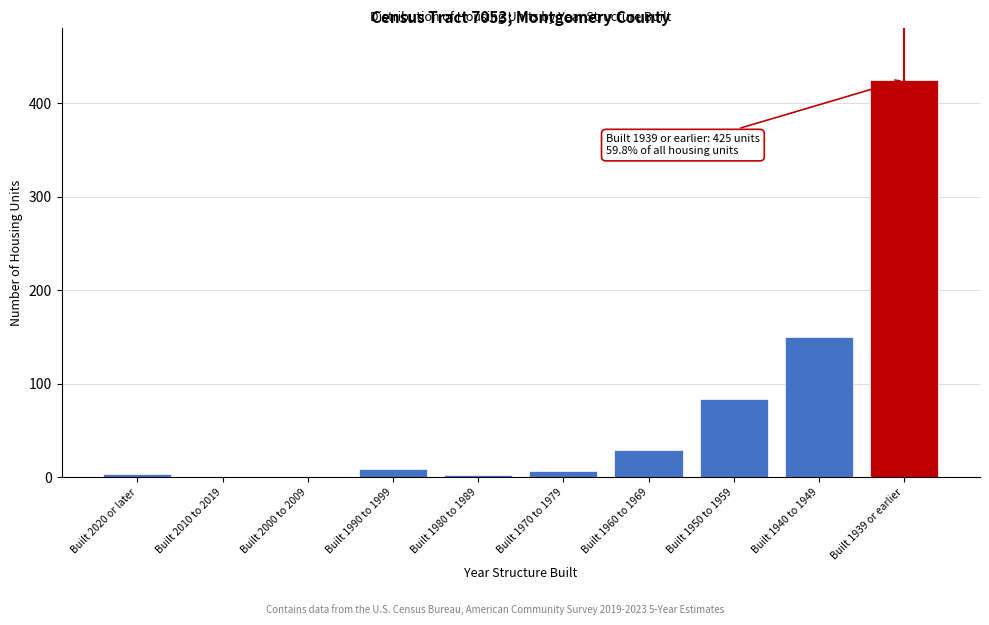

Where is the data nearest to the value 212?

Built 1940 to 1949